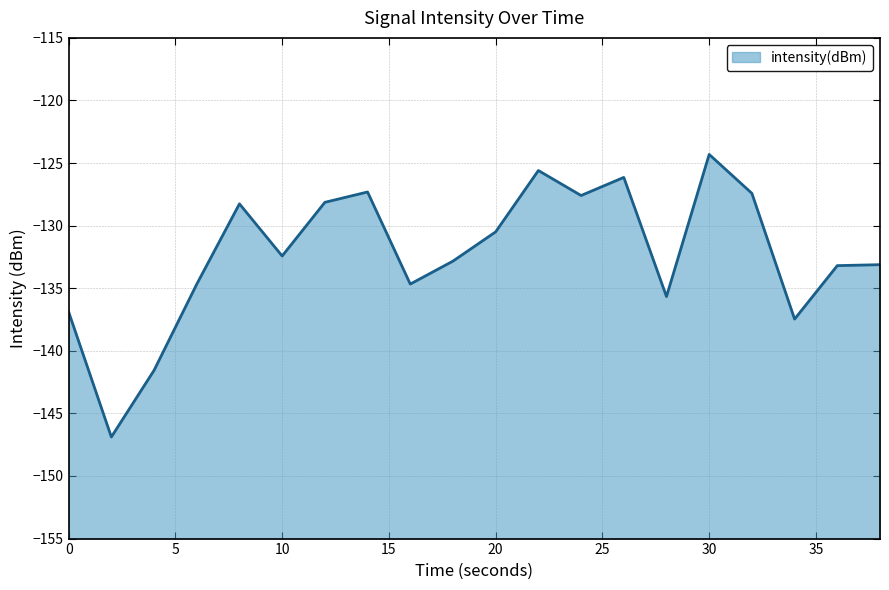

At which category does the data reach its first local valley?

2